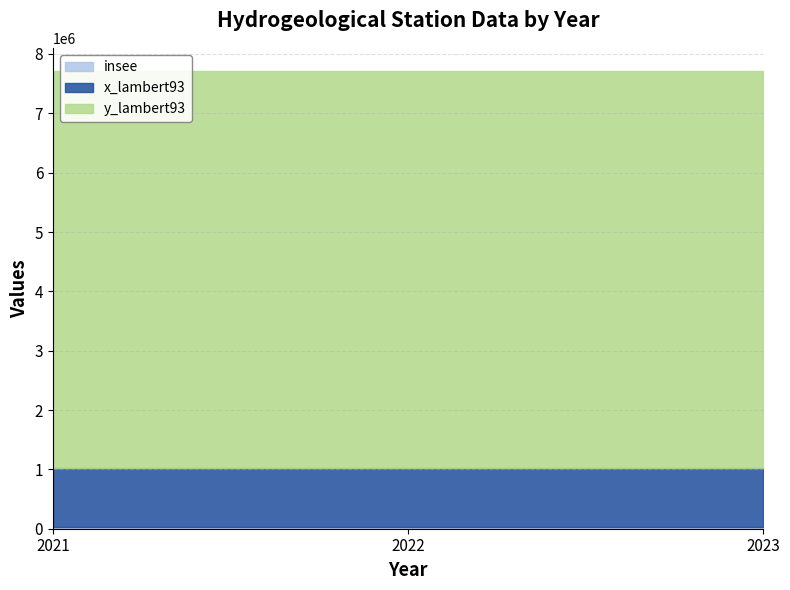

Rank the series by their maximum value, from highest to lowest.

y_lambert93, x_lambert93, insee